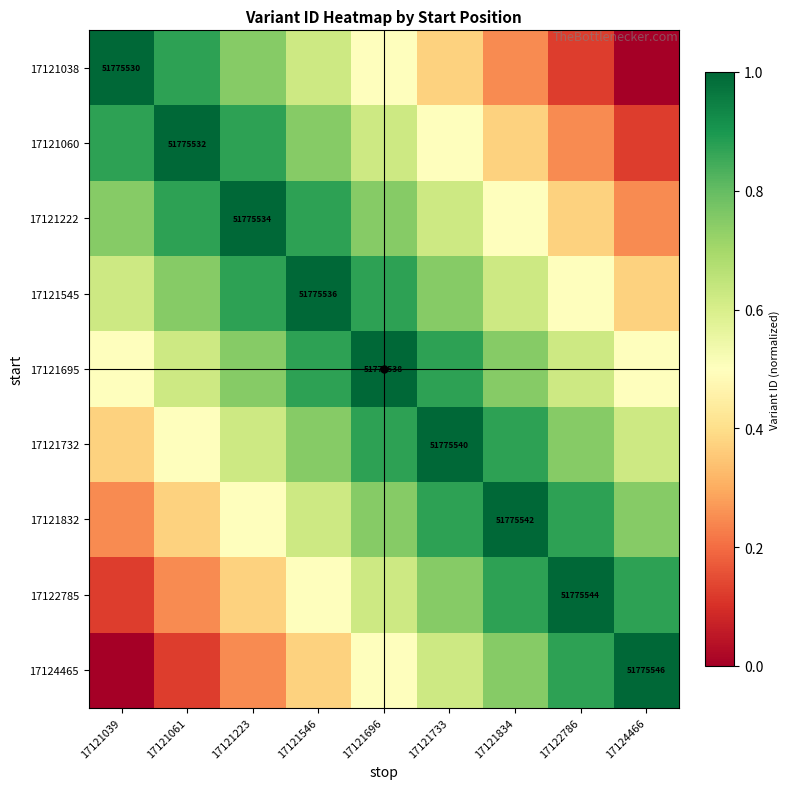

Rank the series by their maximum value, from lowest to highest.

17121038, 17121060, 17121222, 17121545, 17121695, 17121732, 17121832, 17122785, 17124465